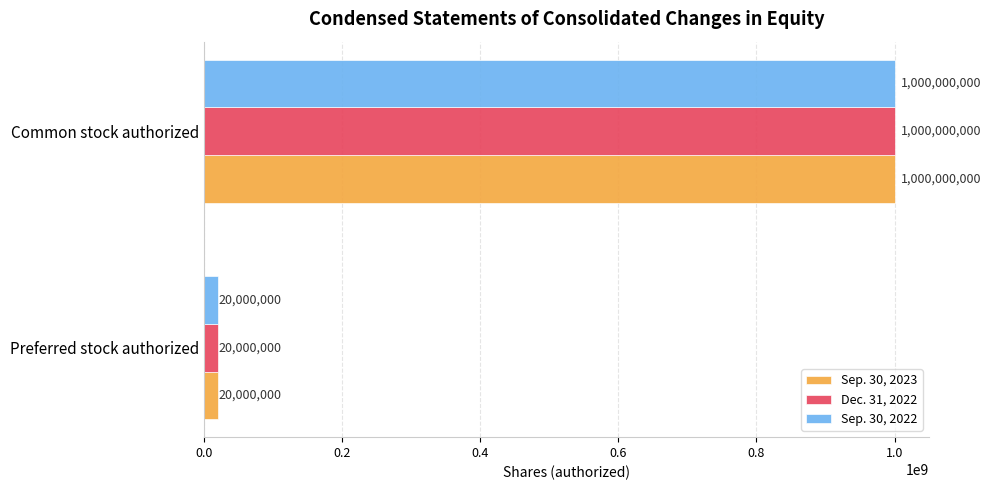

List the labels in order of Sep. 30, 2023 value, smallest first.

Preferred stock authorized, Common stock authorized